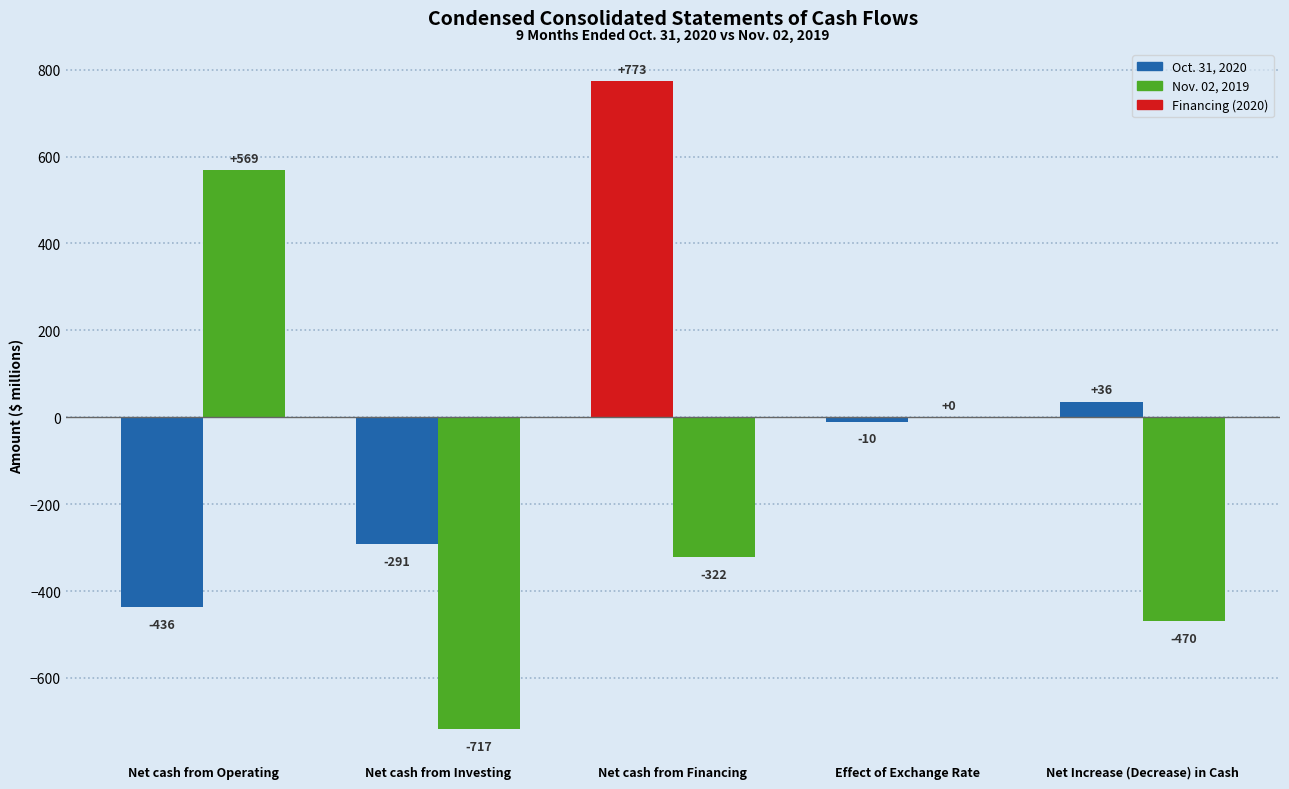

How many Nov. 02, 2019 values are between -470 and 0?

3